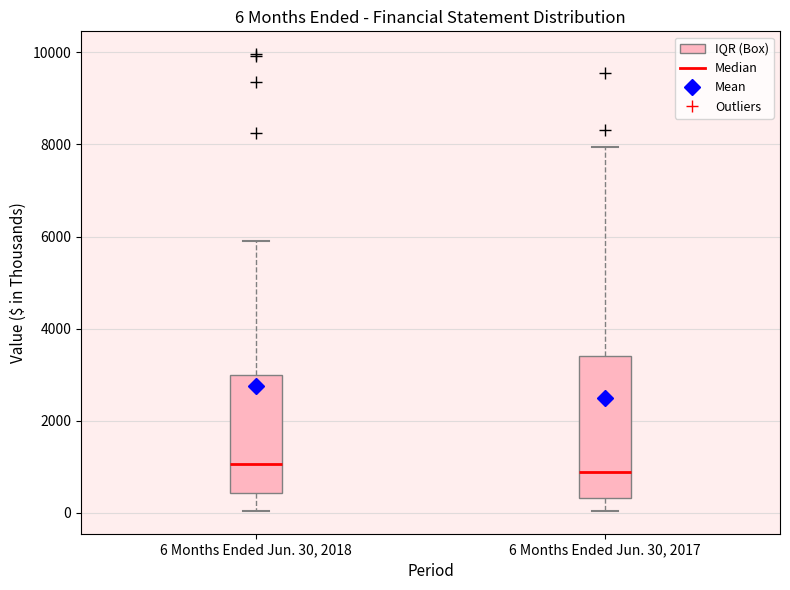

Which box is the tallest, from its lower edge to its upper edge?

6 Months Ended Jun. 30, 2017